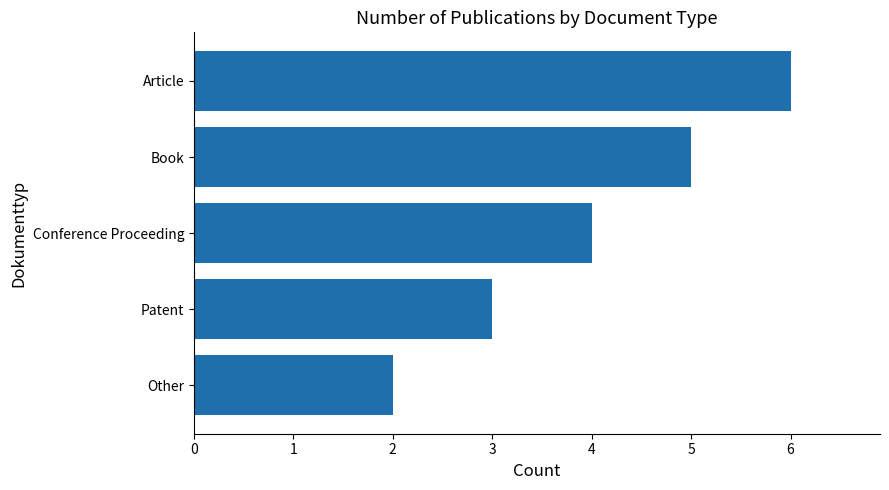

How many data points are less than 4?

2